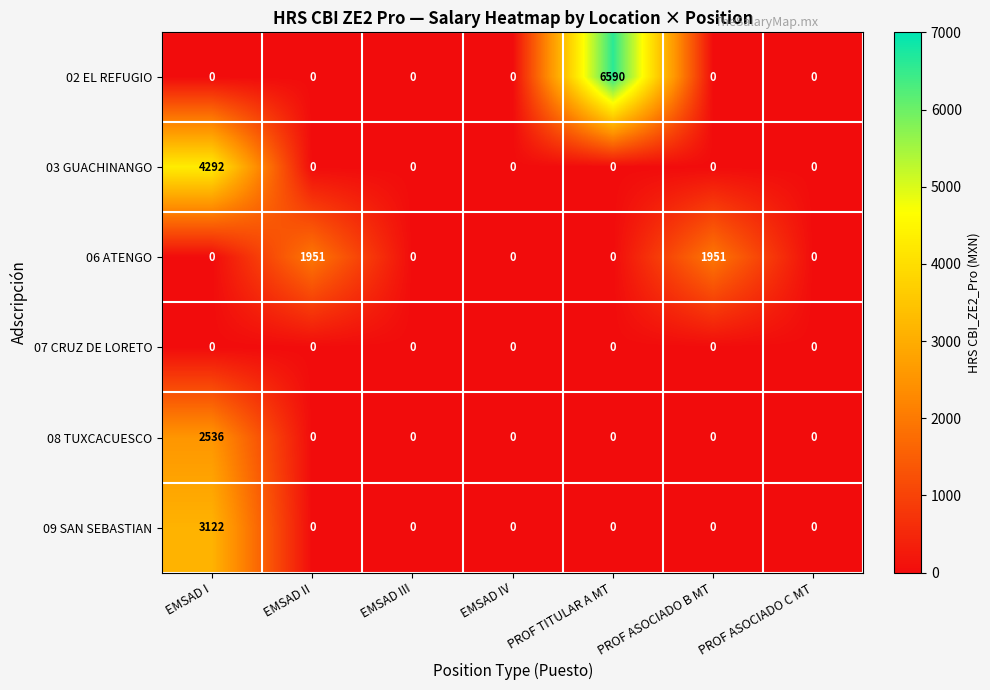

What is the spread (max minus min) of values at PROF ASOCIADO B MT?

1951